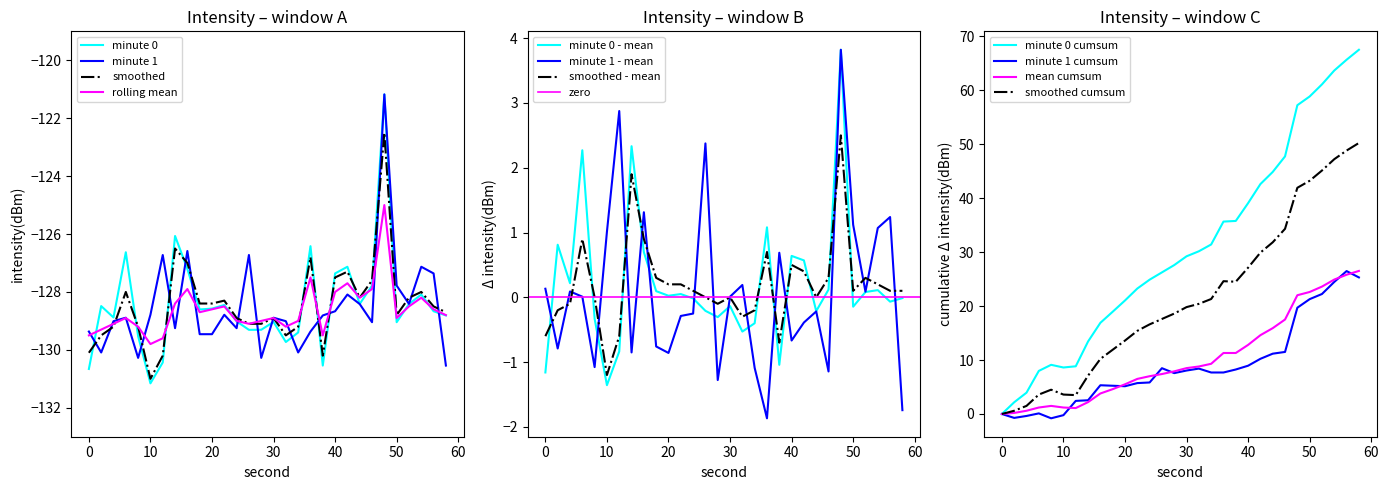

What is the difference between the maximum and minimum values in the rolling mean series?

4.8